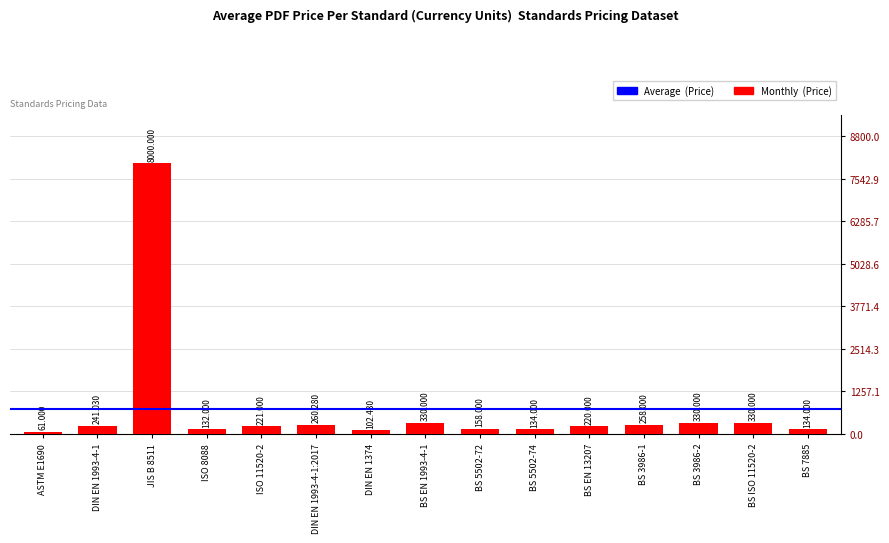

Reading right to left, list all the values displayed in this chart.

134.0	330.0	330.0	258.0	220.0	134.0	158.0	330.0	102.4	260.3	221.0	132.0	8000.0	241.0	61.0